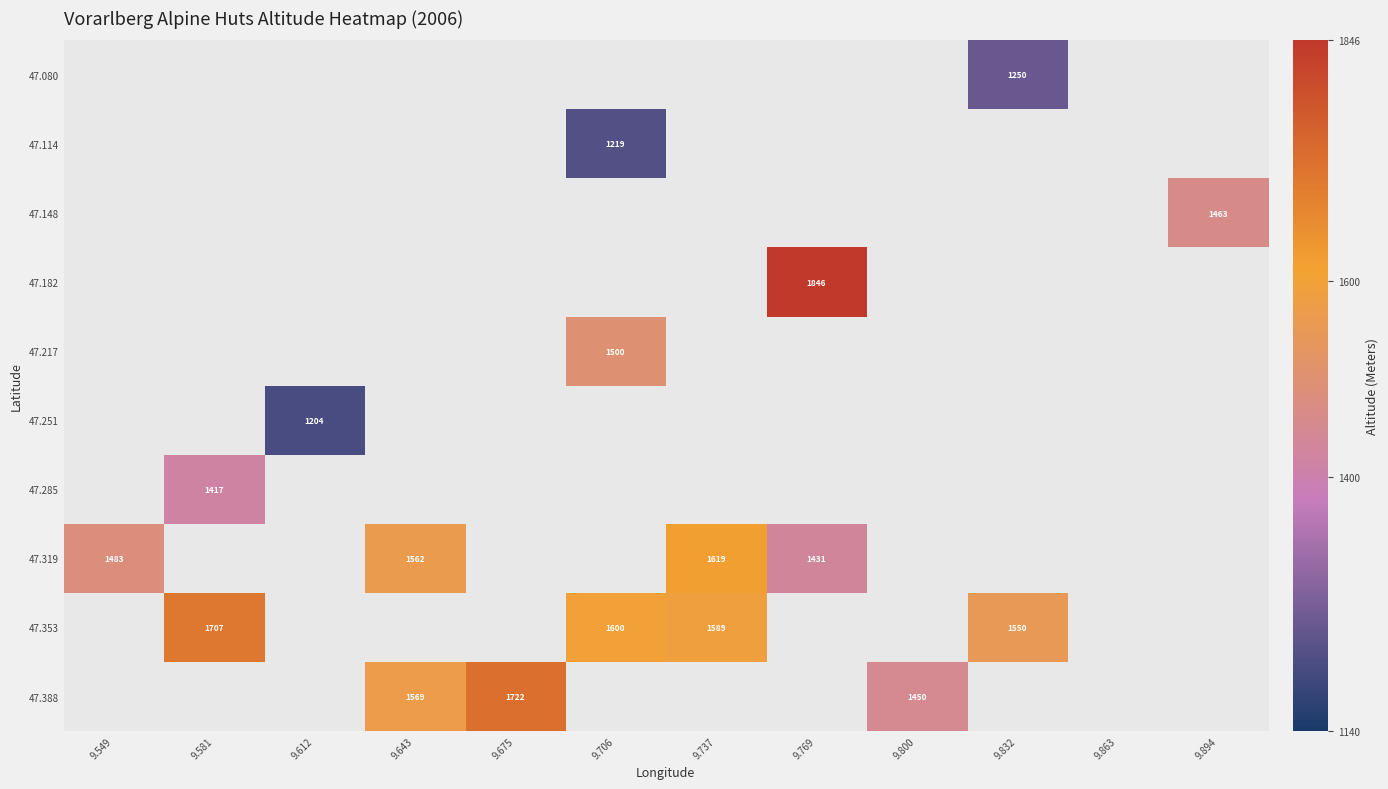

Is it true that 47.319 equals 2226 at 9.737?

False